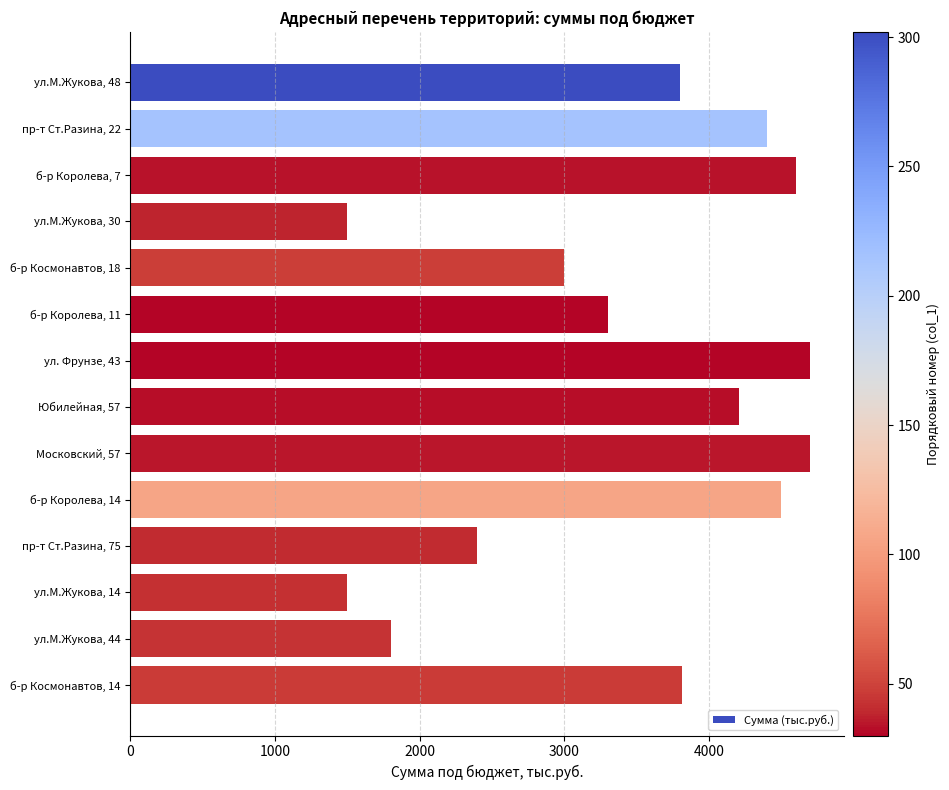

What is the difference between the values at б-р Космонавтов, 18 and б-р Королева, 7?

1599.5